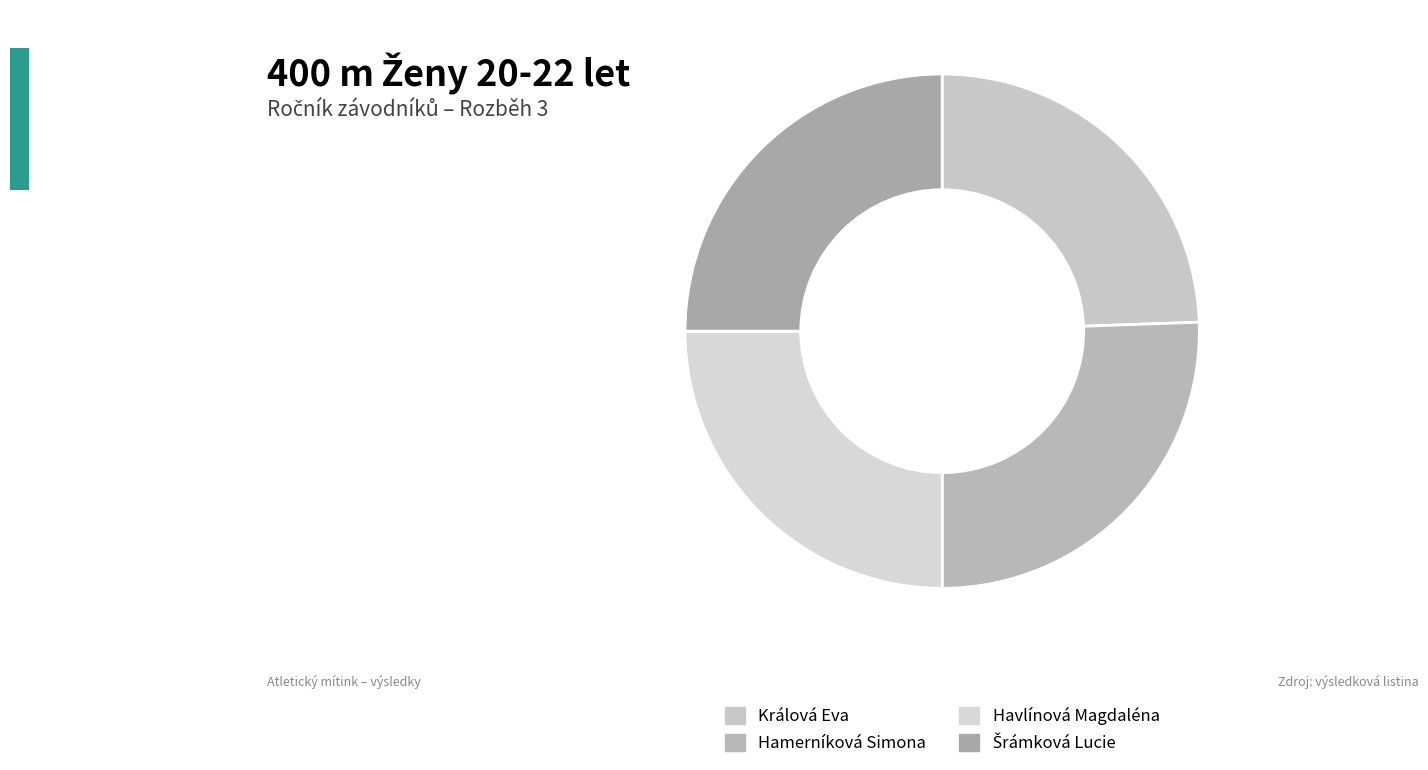

The Šrámková Lucie slice represents 25% of the pie. True or false?

True